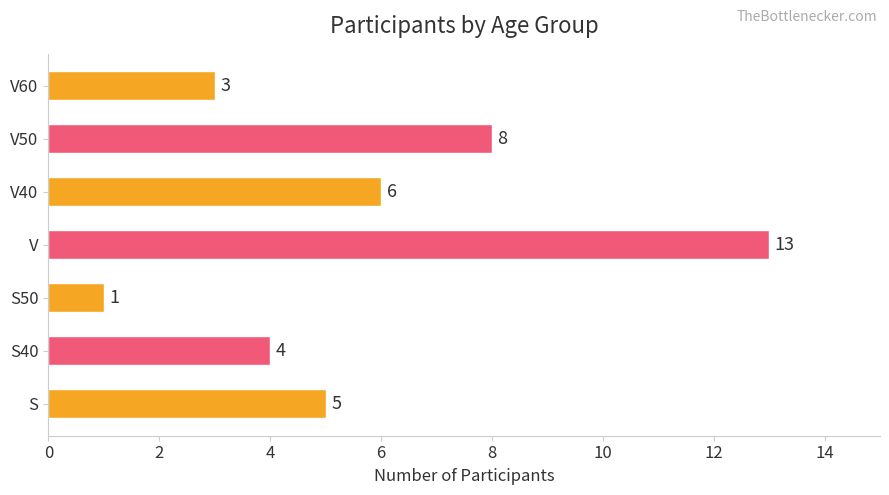

Rank the categories by value from lowest to highest.

S50, V60, S40, S, V40, V50, V